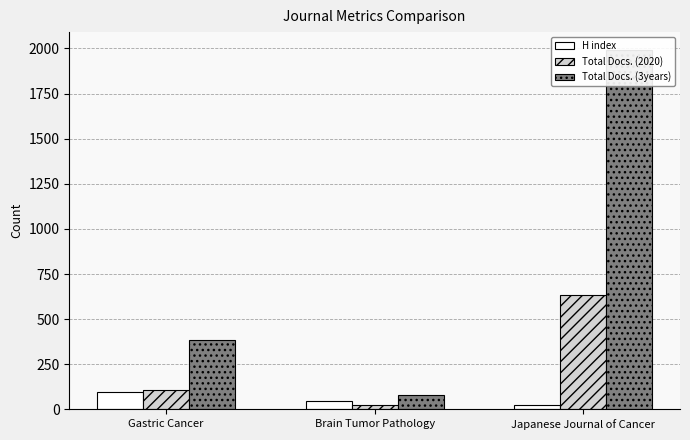

Does the chart contain stacked bars?

No